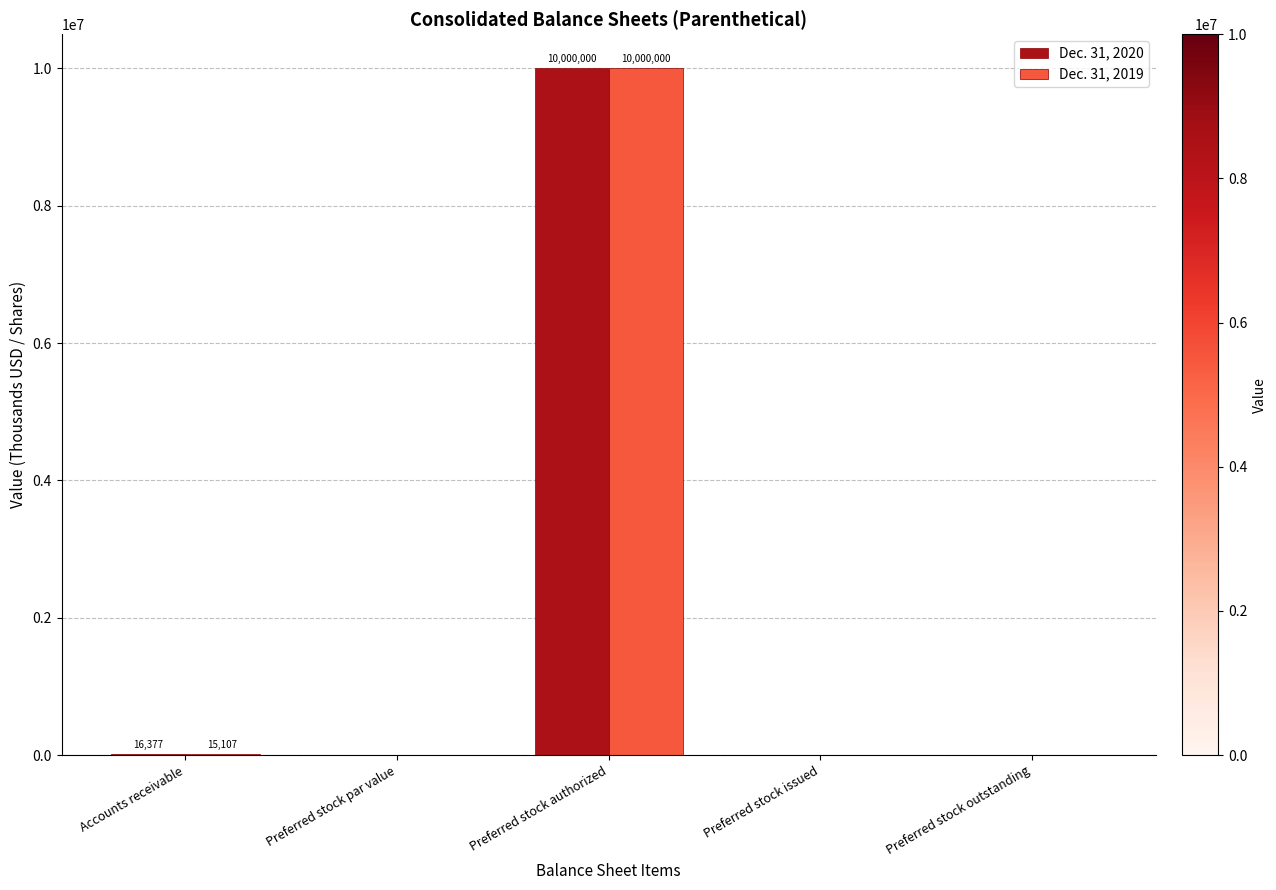

The Dec. 31, 2020 series shows 0 at Preferred stock issued. True or false?

True